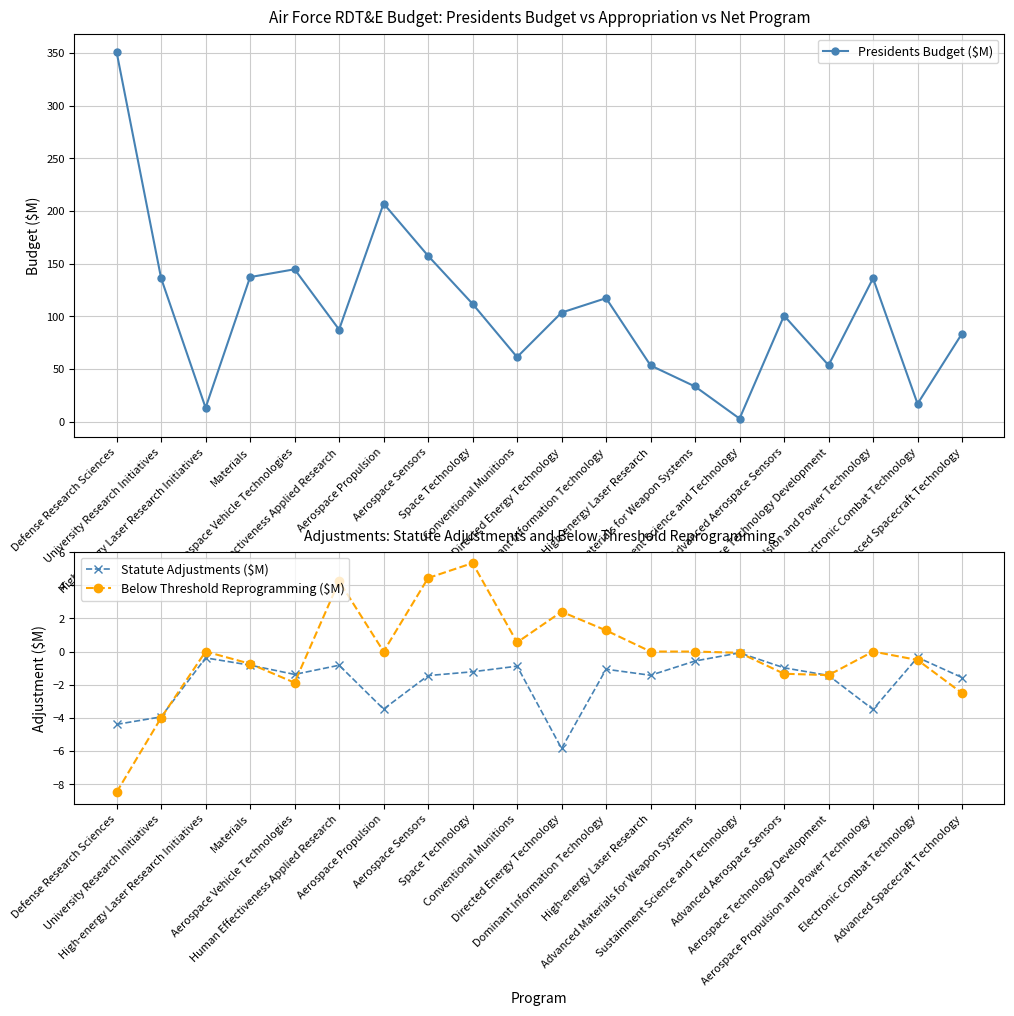

What is the difference between the second highest and second lowest values in the Below Threshold Reprogramming ($M) series?

8.4